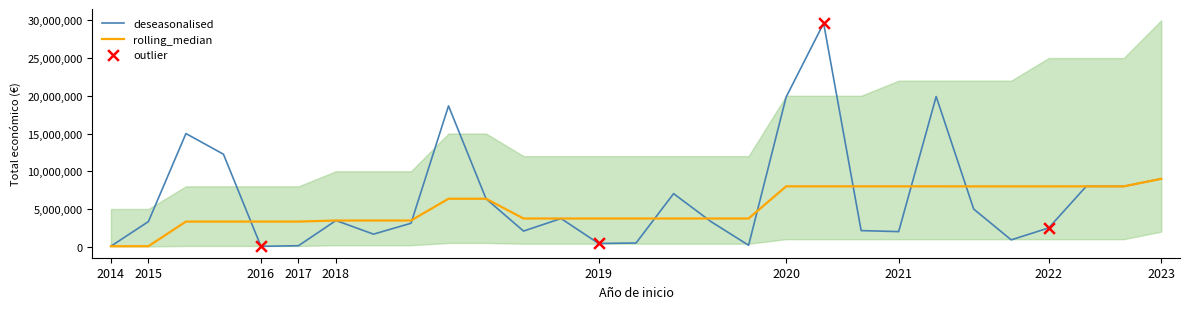

What is the total value across all series at 2018?

6944430